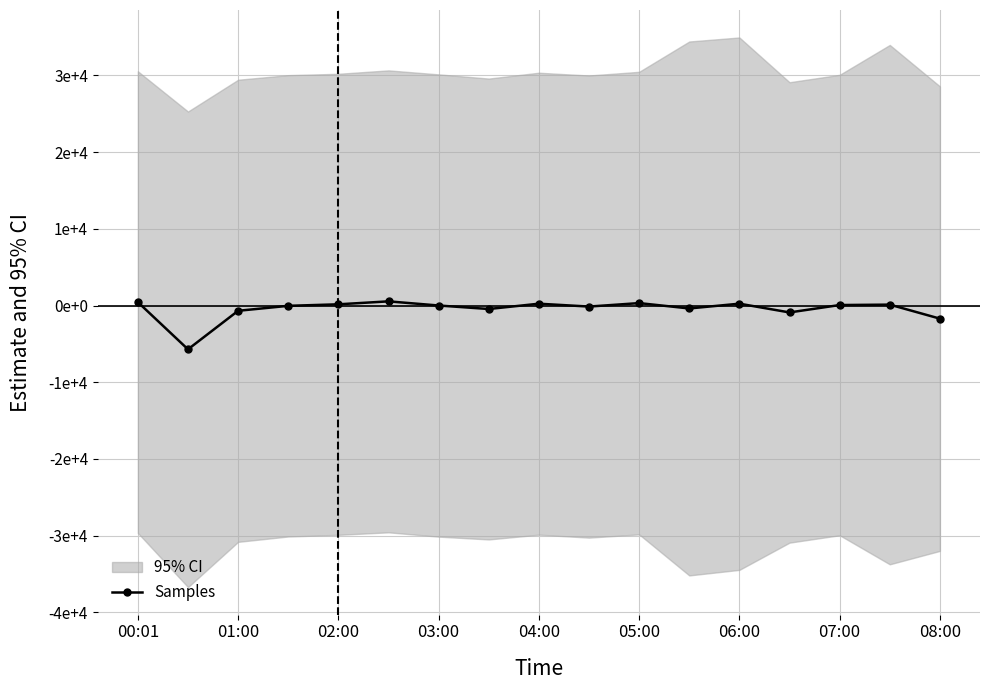

Between 06:00 and 02:00, which is larger?

06:00